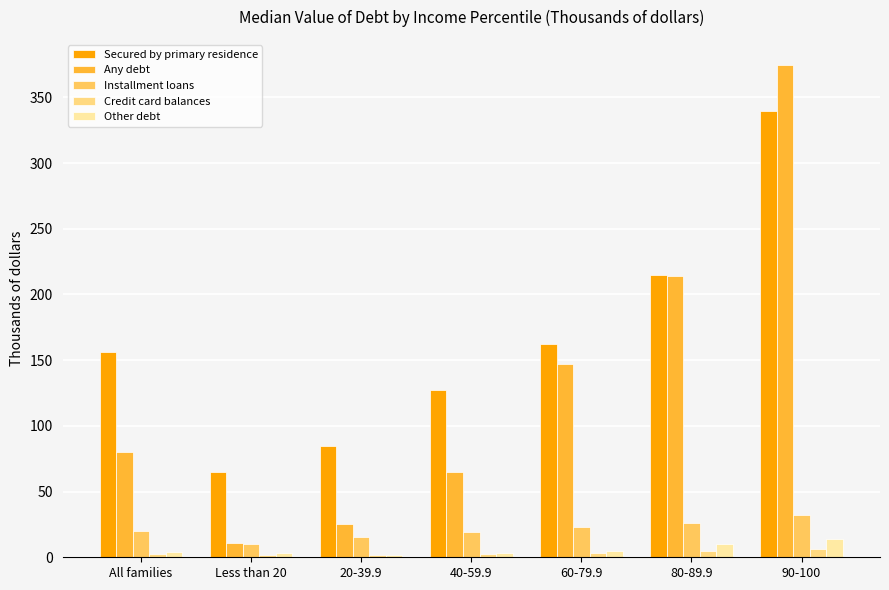

Is the value of Credit card balances at 40-59.9 greater than the value of Other debt at 90-100?

No